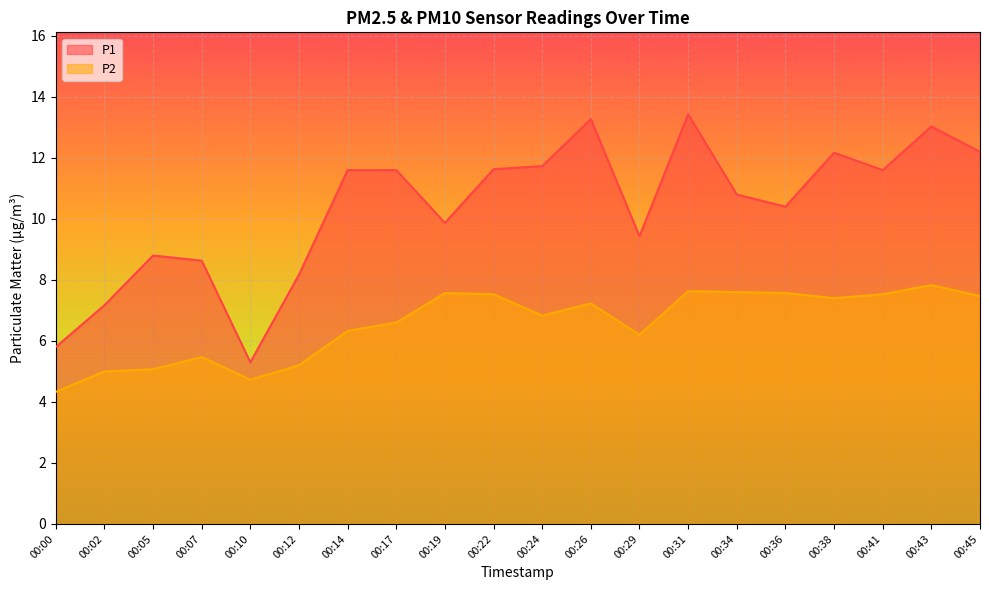

Is it true that P2 equals 4.3 at 00:19?

False